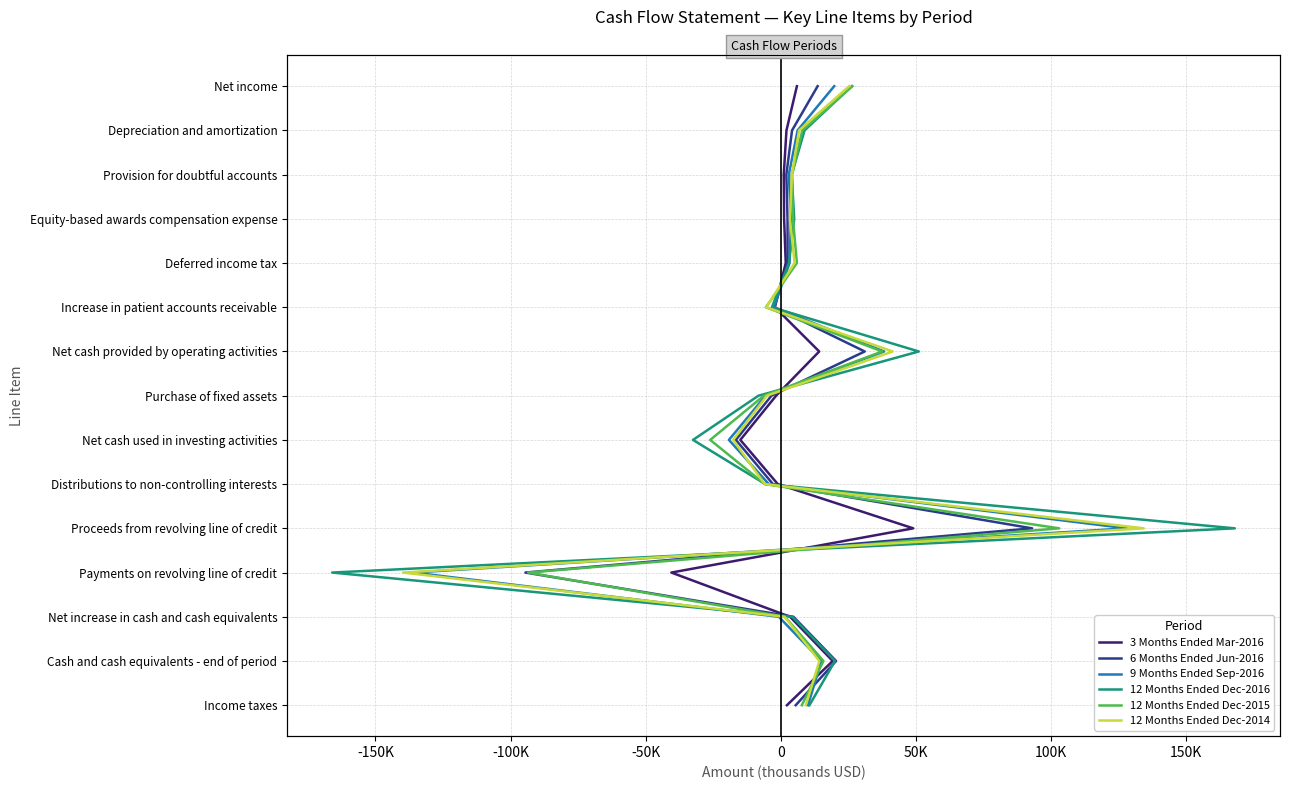

True or false: 12 Months Ended Dec-2014 has more than 0 interior local peaks.

False